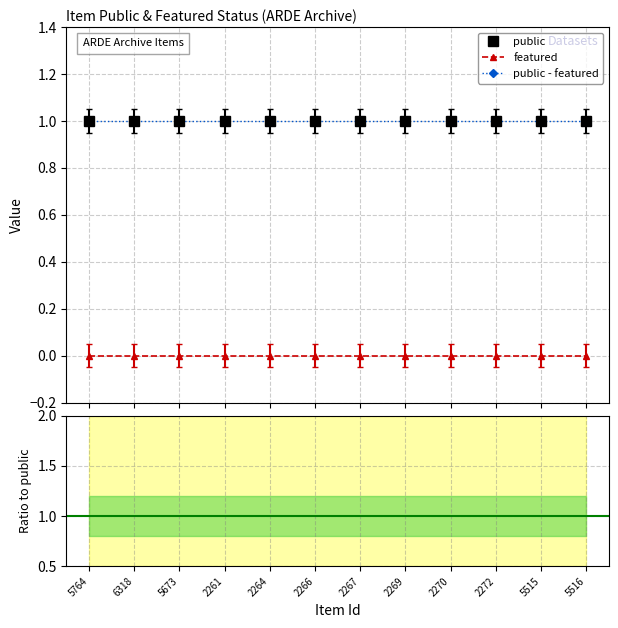

Read the public - featured value at 5673.

1